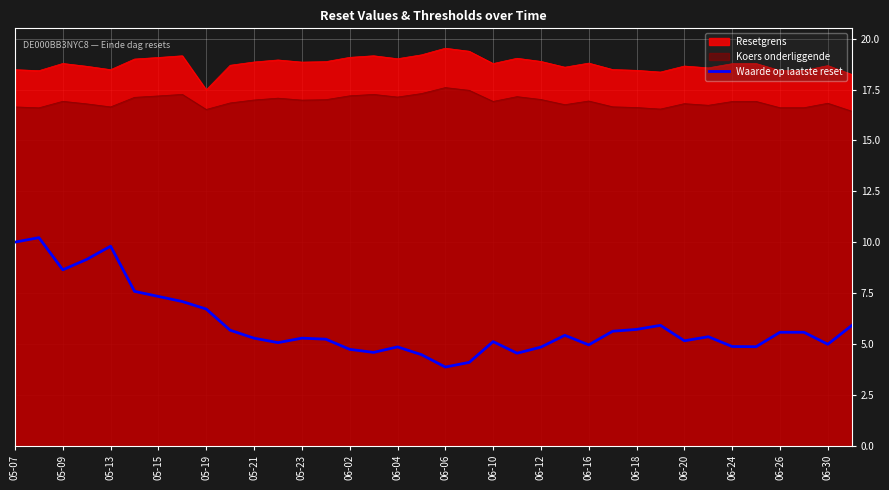

The Waarde op laatste reset series shows 4.8 at 06-04. True or false?

True